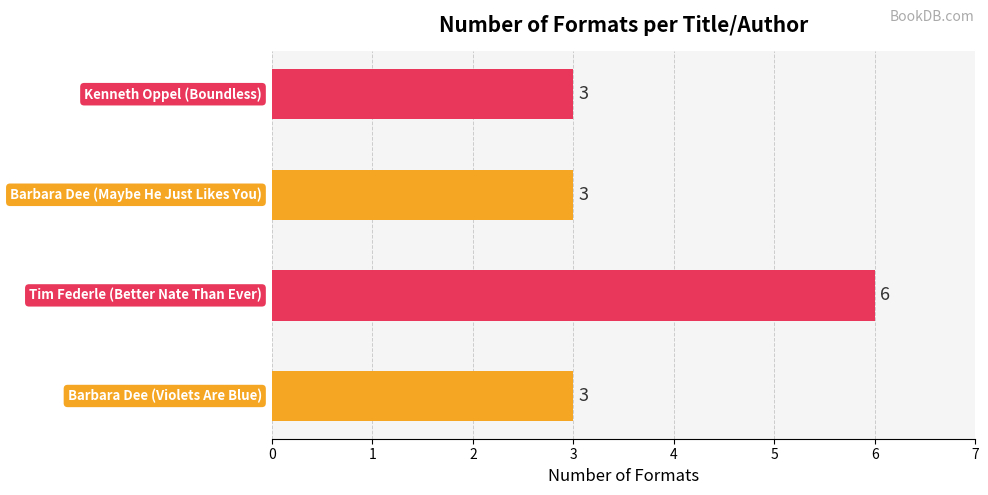

What is the minimum value shown in the chart?

3